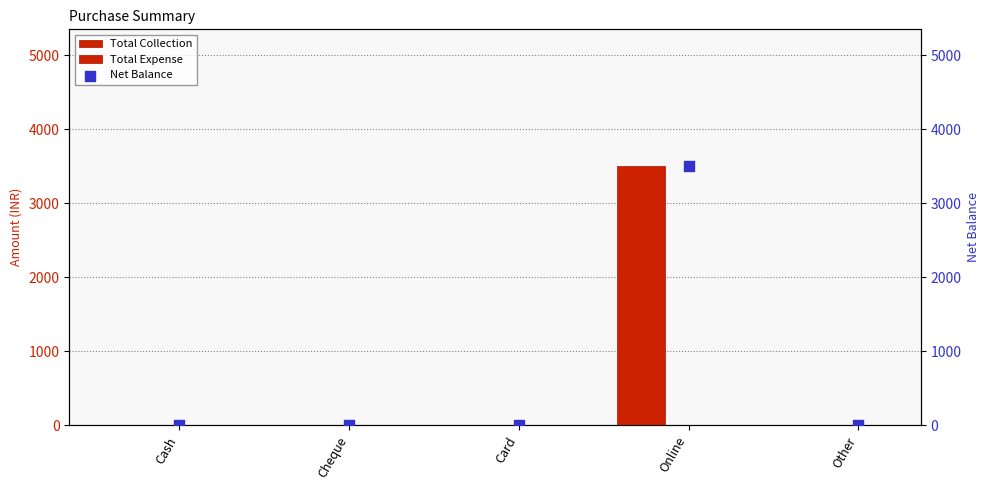

What are all the series names shown in the legend?

Total Collection, Total Expense, Net Balance